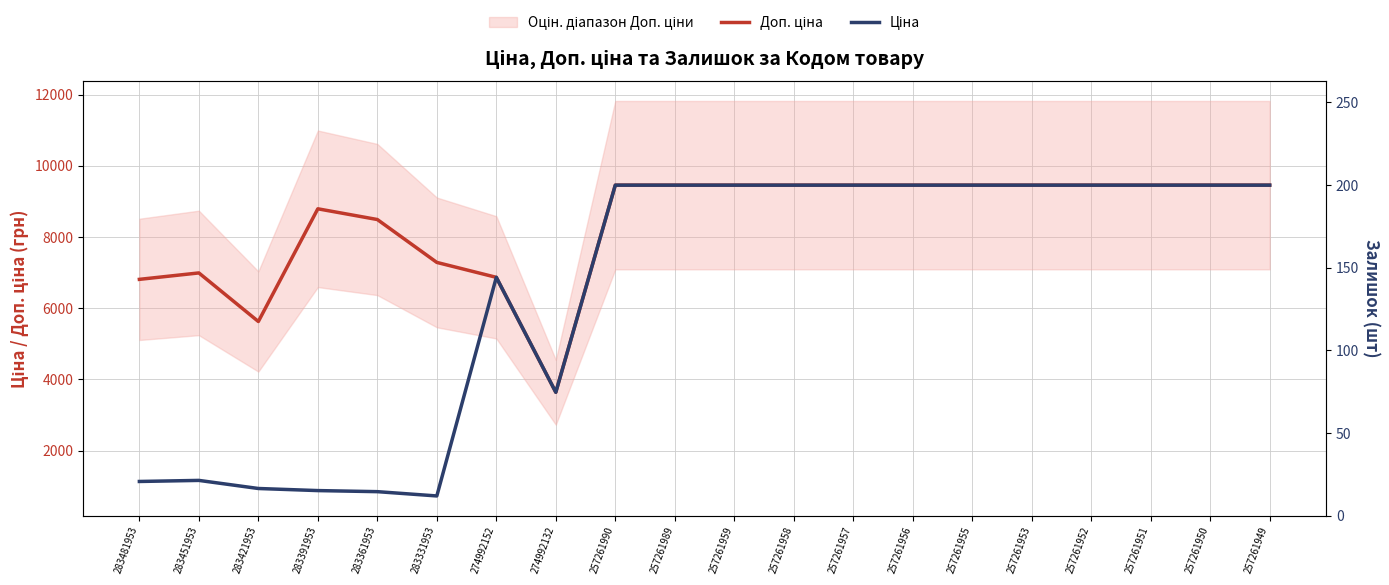

True or false: Доп. ціна and Ціна cross at least once.

False